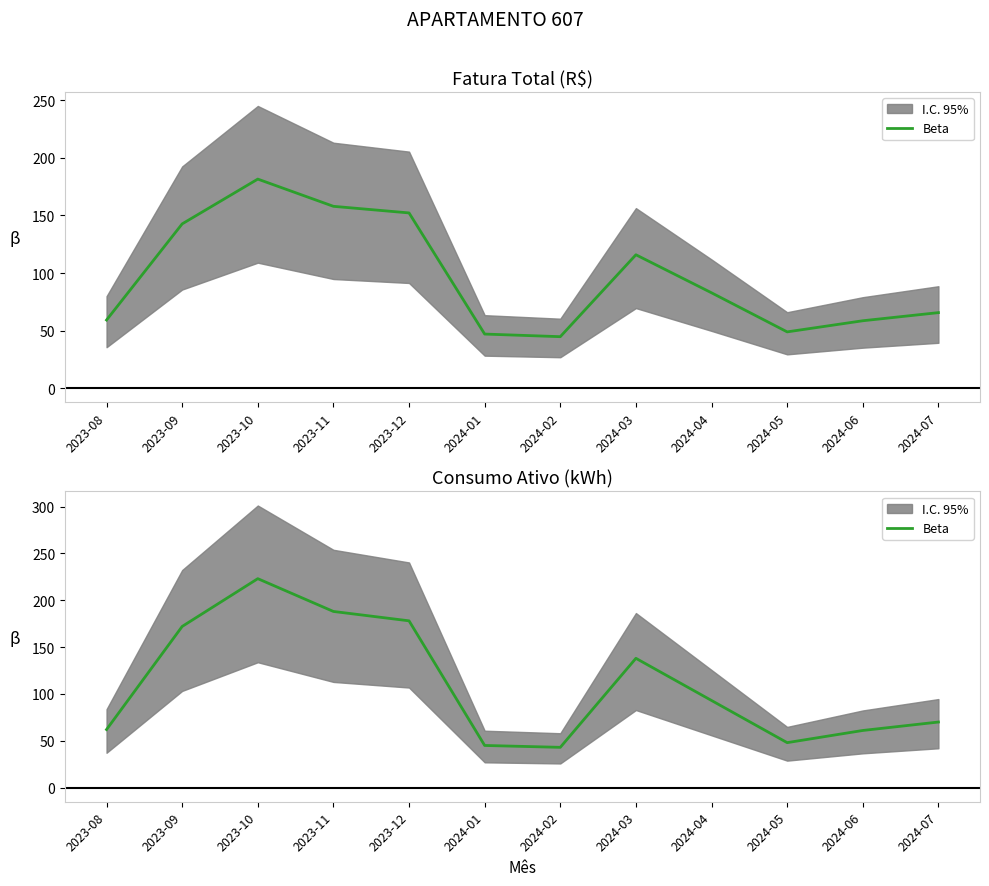

At which label is the value closest to 133?

2024-03